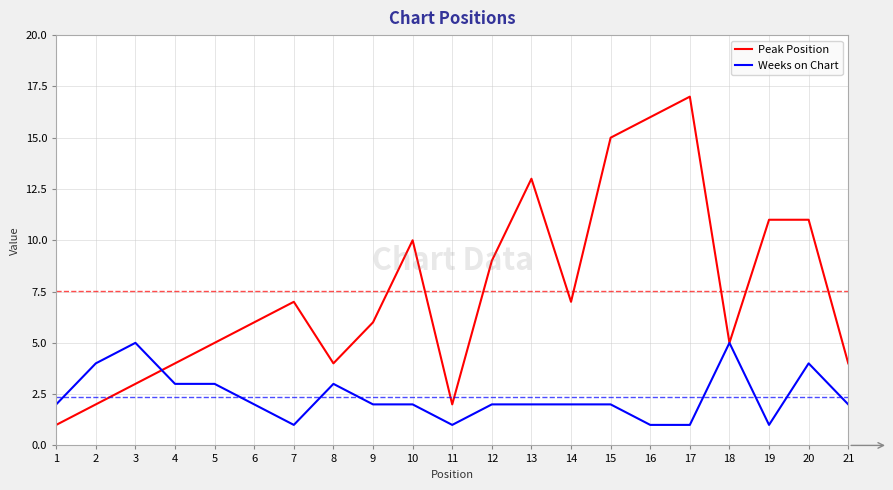

What is the total value across all series at 19?

12